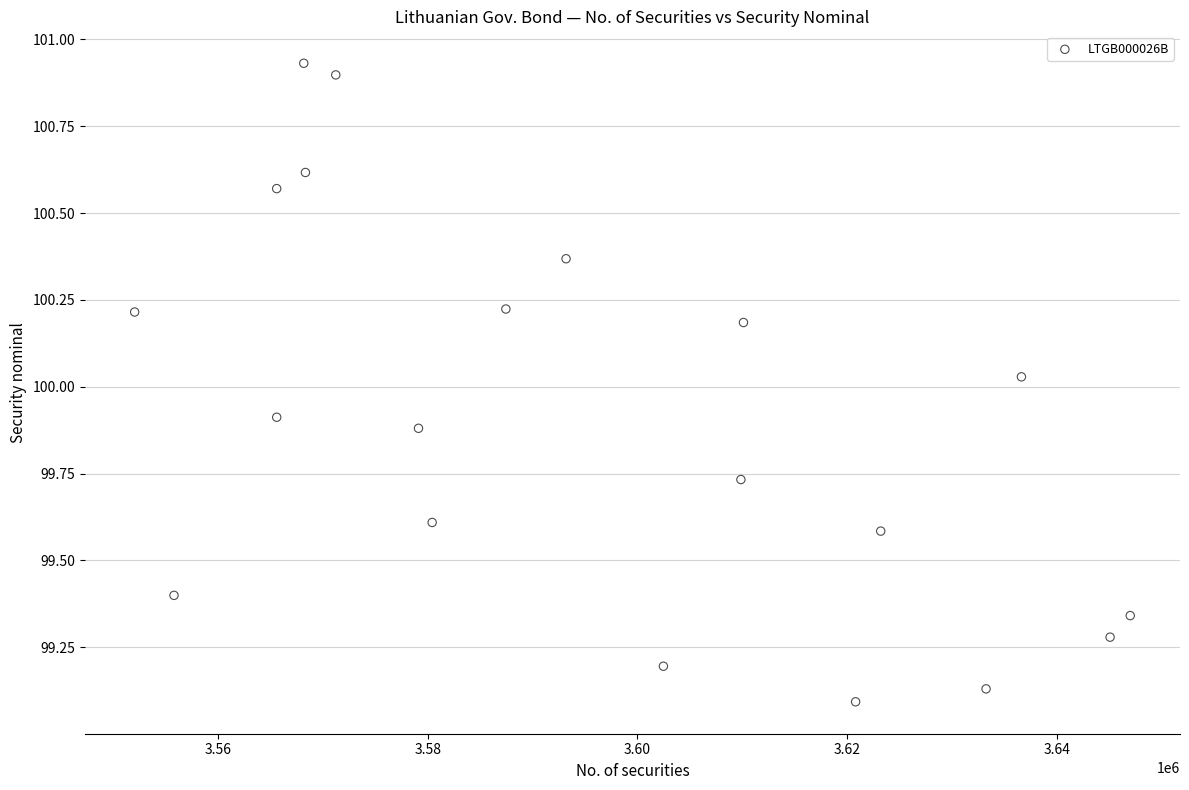

What is the range of Y values (max minus min)?

1.8